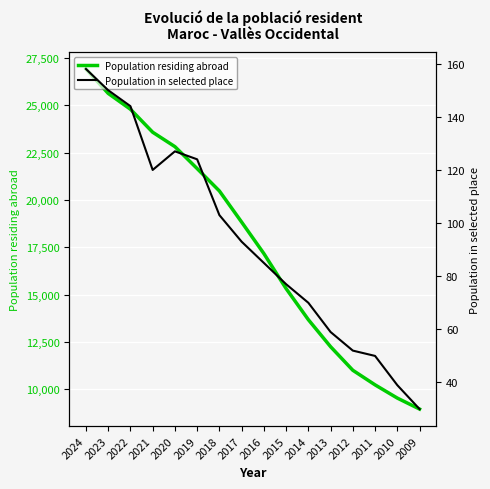

Rank the series by their maximum value, from lowest to highest.

Population in selected place, Population residing abroad